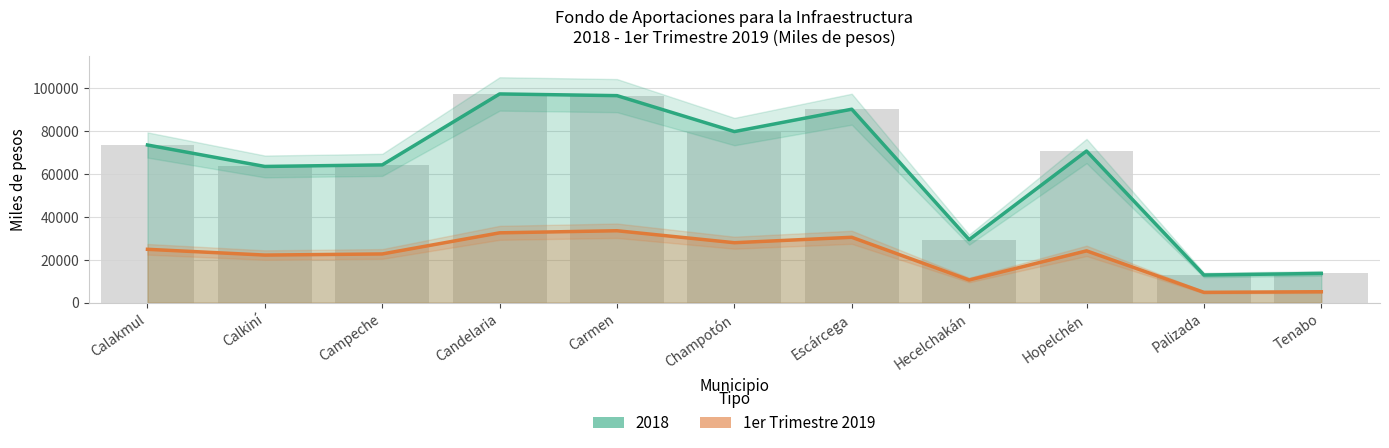

What is the label of the 10th bar from the left?

Palizada